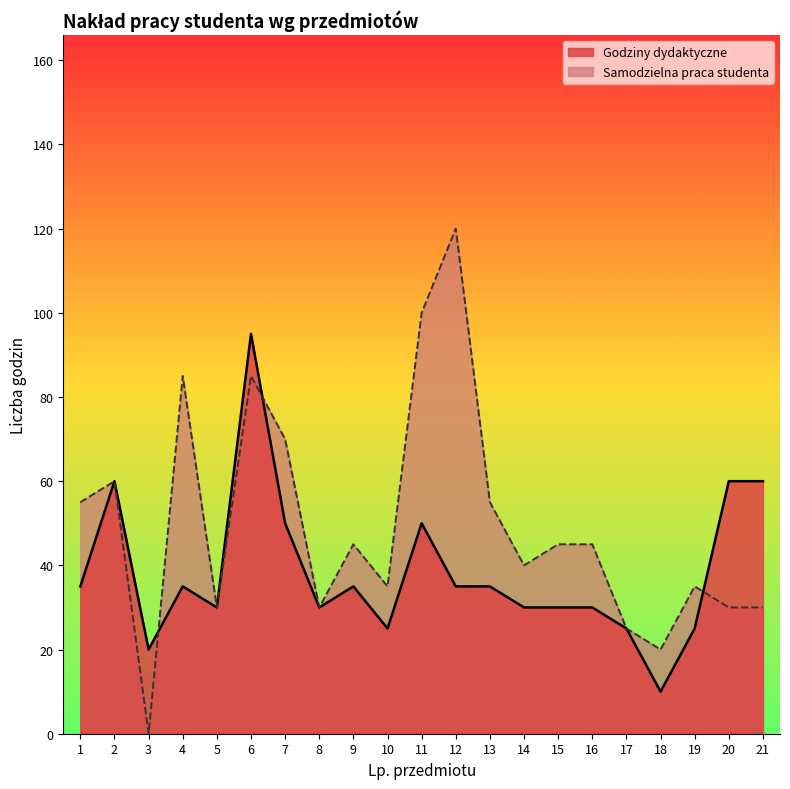

Rank the series by their maximum value, from lowest to highest.

Godziny dydaktyczne, Samodzielna praca studenta